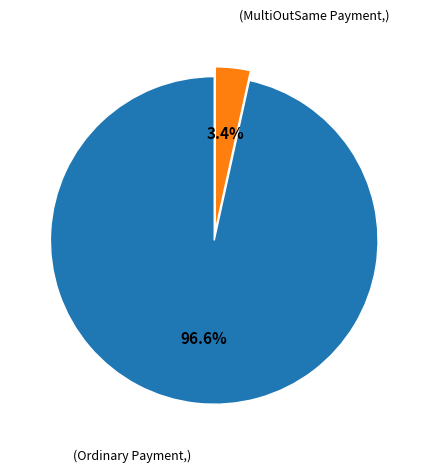

Is there any slice that represents more than half of the pie?

Yes